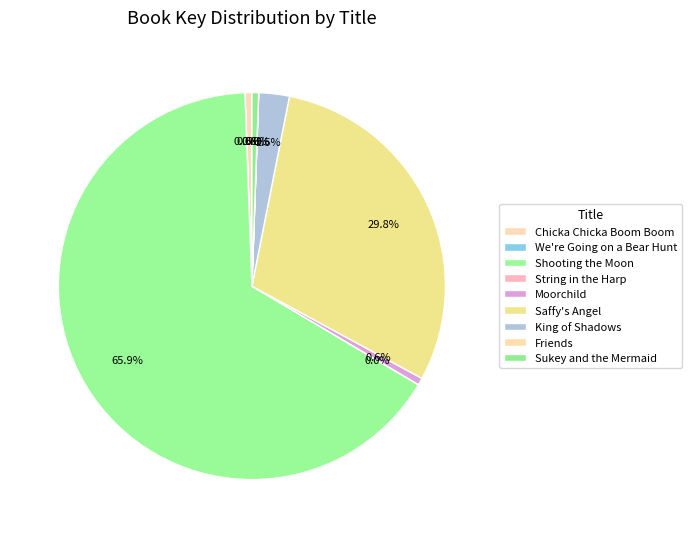

Which category accounts for the majority?

Shooting the Moon